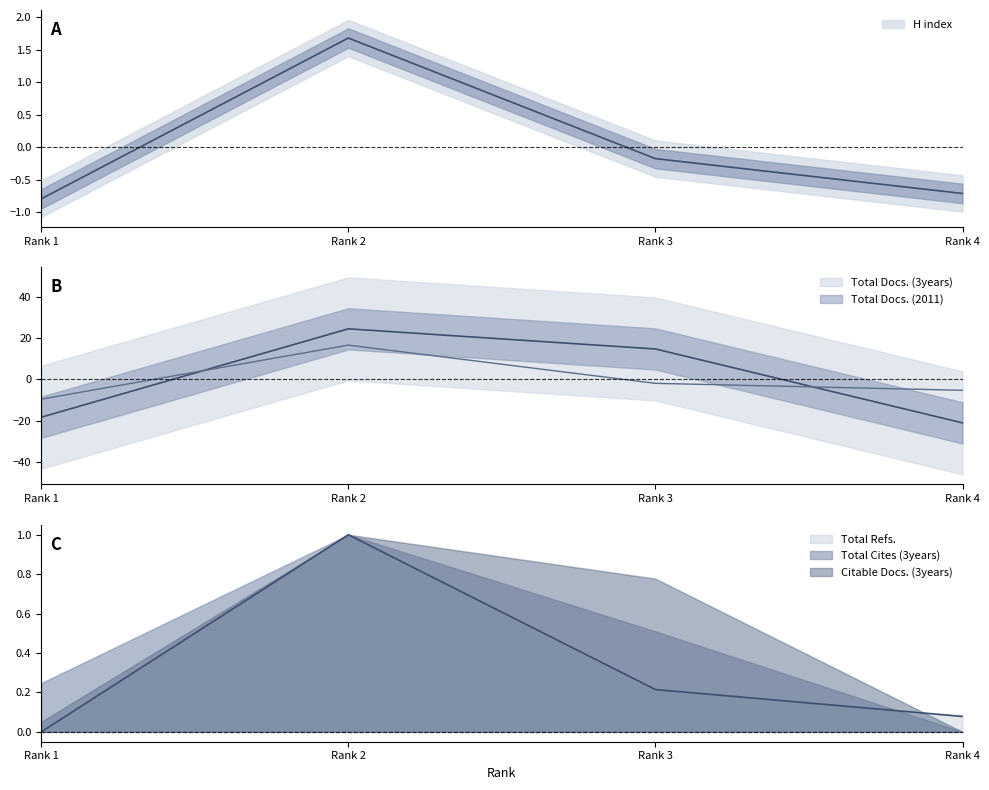

How many data points in Total Refs. are above 0?

3